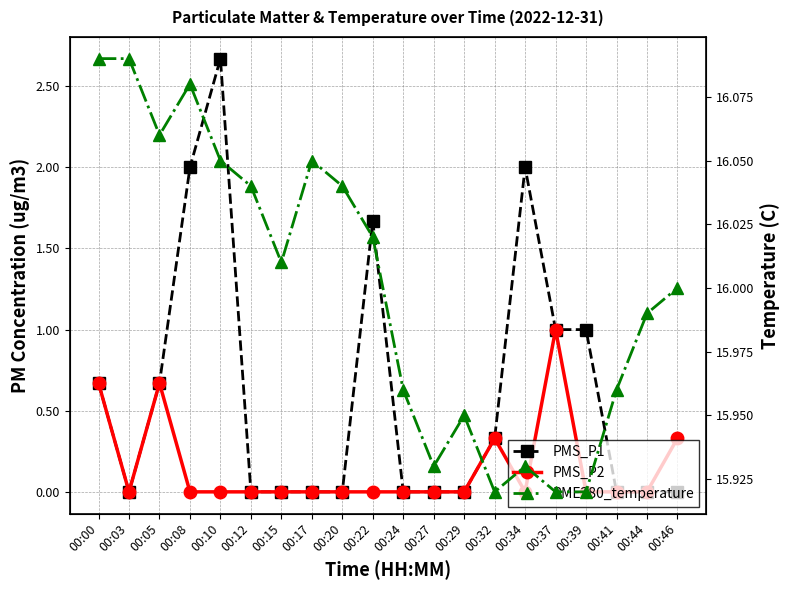

At which category is the sum across all series the highest?

00:10